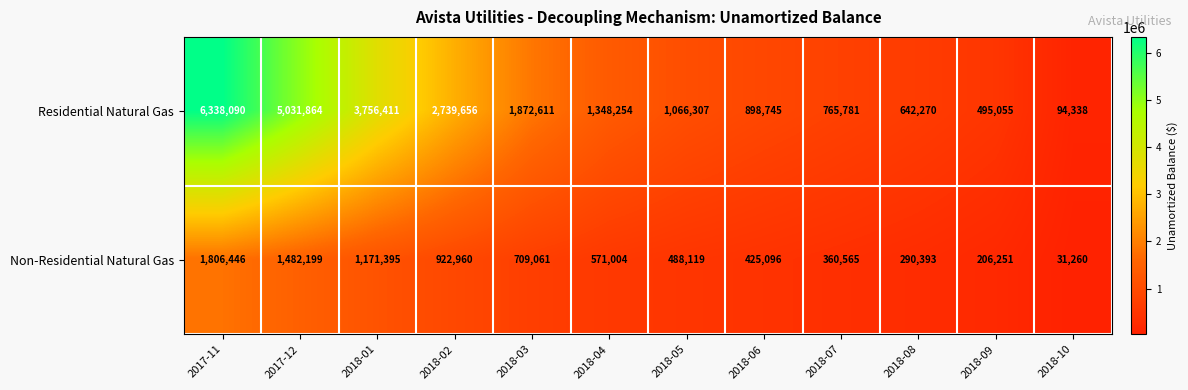

Reading left to right, what are all the values shown in this chart?

Residential Natural Gas: 6338090	5031864	3756411	2739656	1872611	1348254	1066307	898745	765781	642270	495055	94338
Non-Residential Natural Gas: 1806446	1482199	1171395	922960	709061	571004	488119	425096	360565	290393	206251	31260